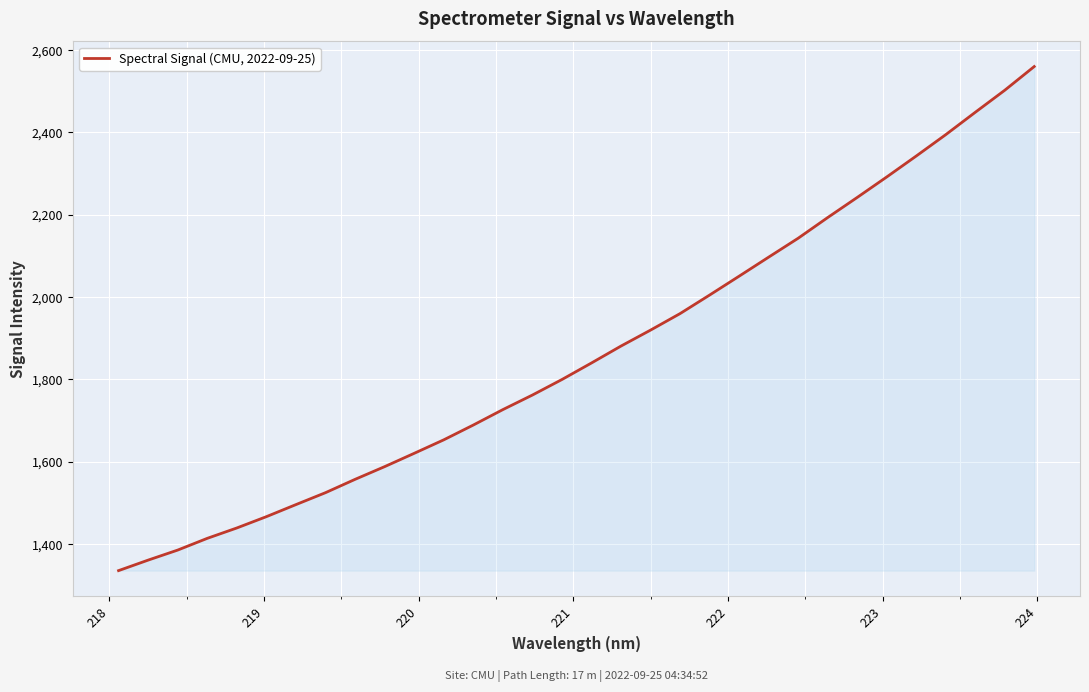

Does the chart display data point markers on the line(s)?

No